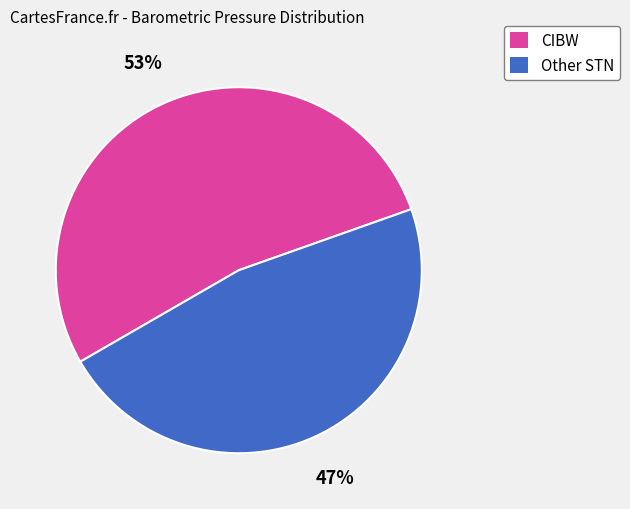

Rank the categories by value from lowest to highest.

Other STN, CIBW